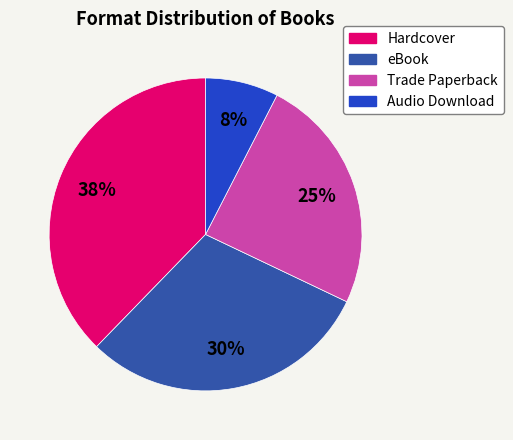

Is Hardcover the majority of the pie?

No